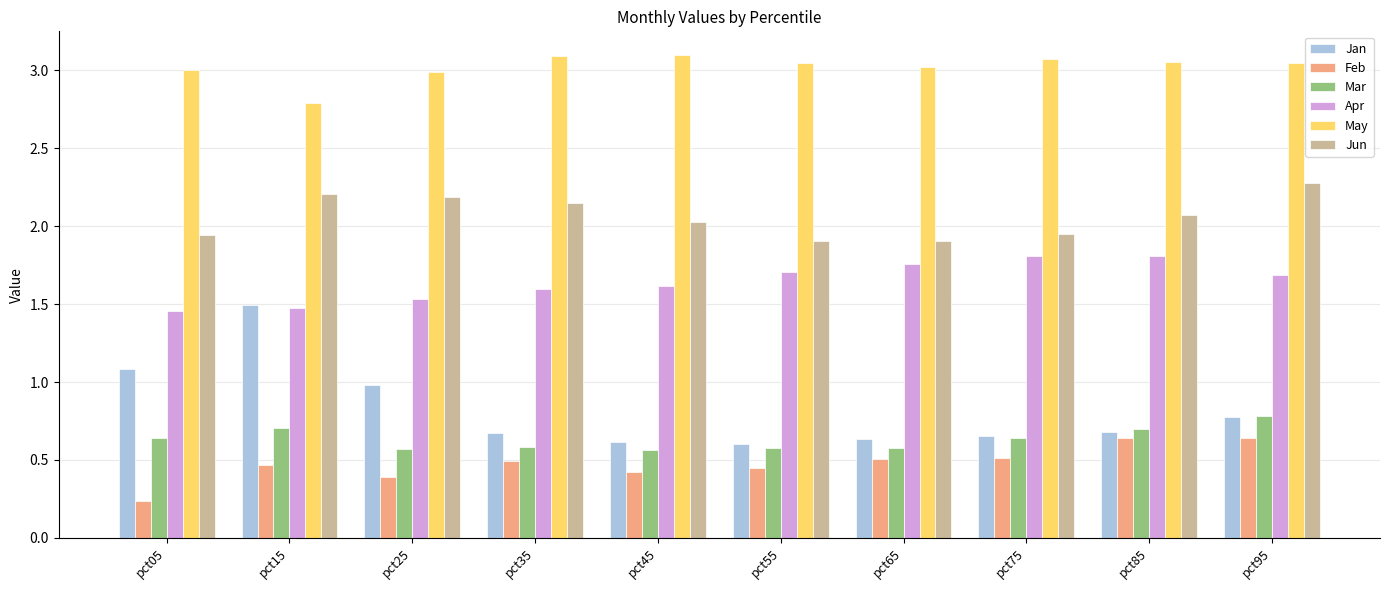

What are all the series names shown in the legend?

Jan, Feb, Mar, Apr, May, Jun